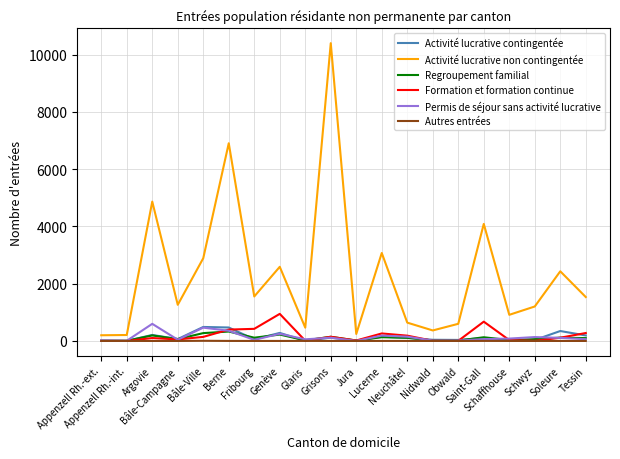

Which series has the largest total across all categories?

Activité lucrative non contingentée